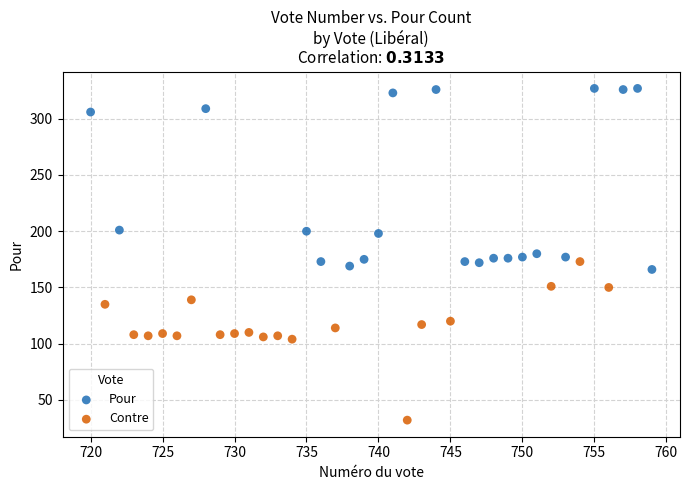

Which series contains the highest Y value?

Pour